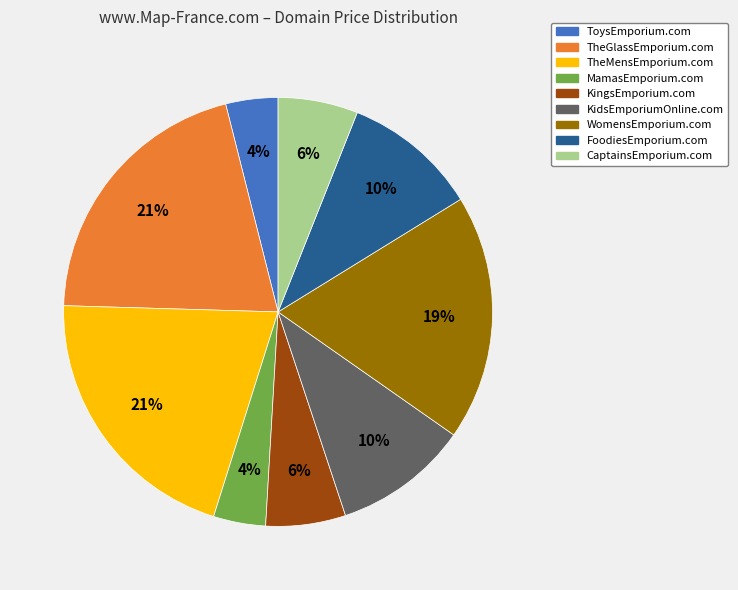

To the nearest percent, what is the average slice percentage?

11%